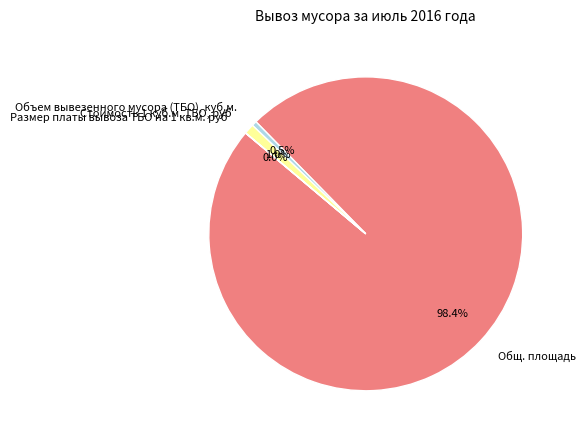

Which has a higher value, Стоимость 1 куб.м. ТБО, руб or Объем вывезенного мусора (ТБО), куб.м.?

Стоимость 1 куб.м. ТБО, руб